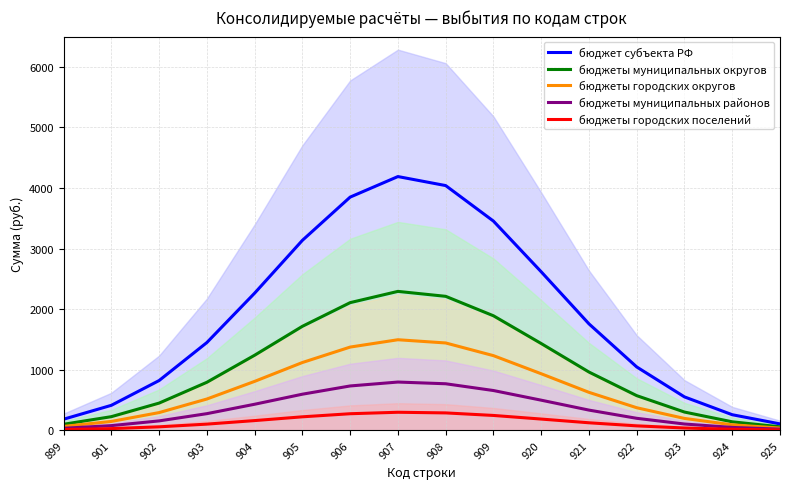

What is the total value across all series at 908?

8755.6